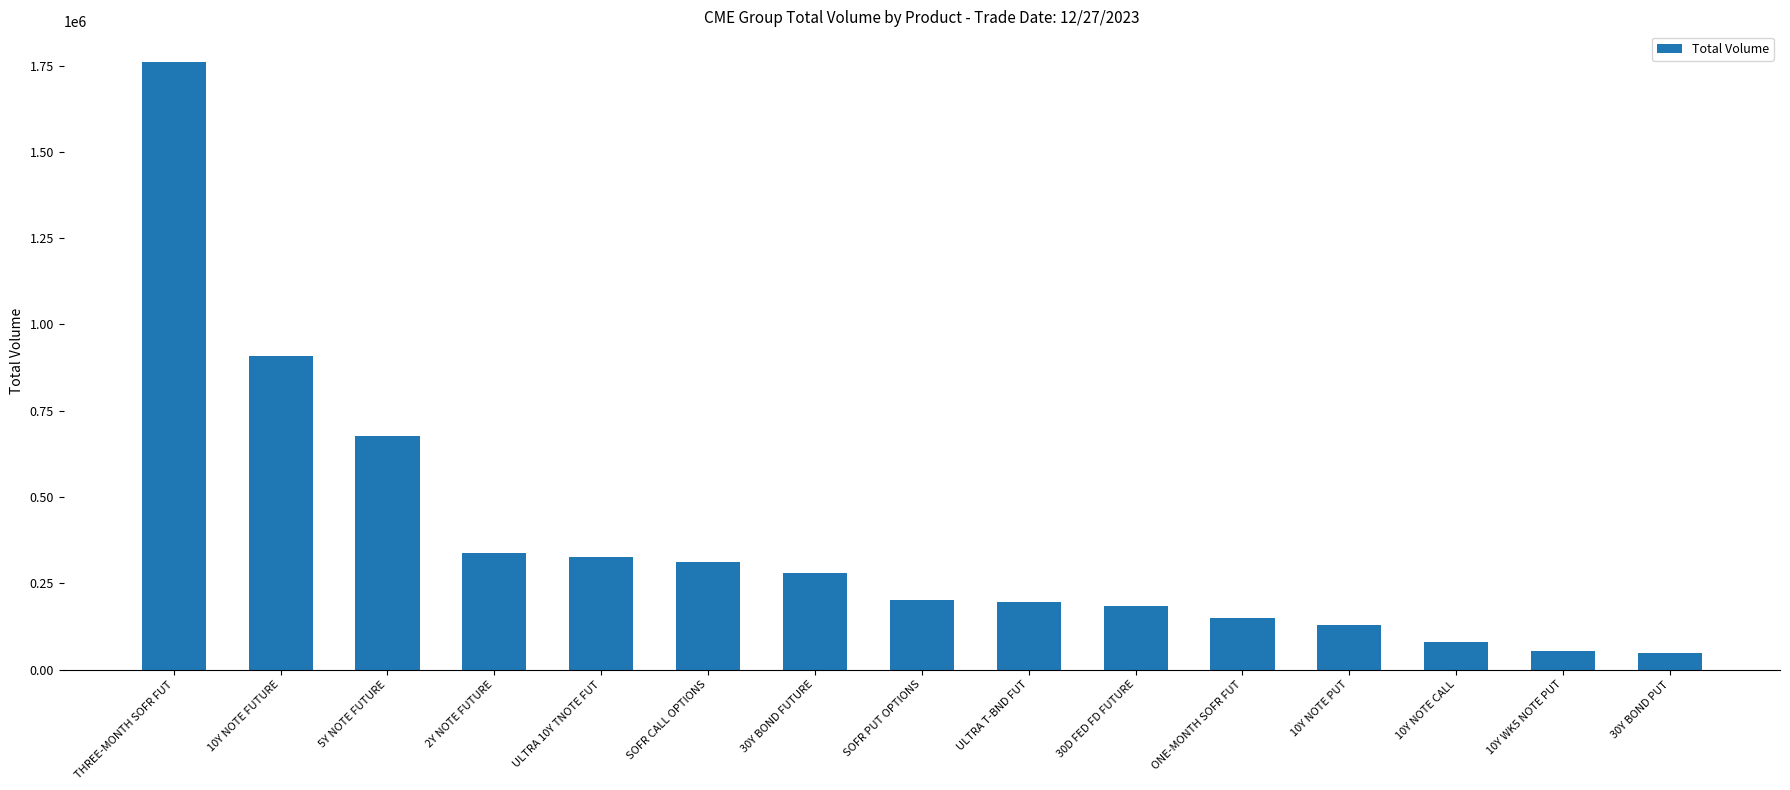

How many data points does each series have?

15